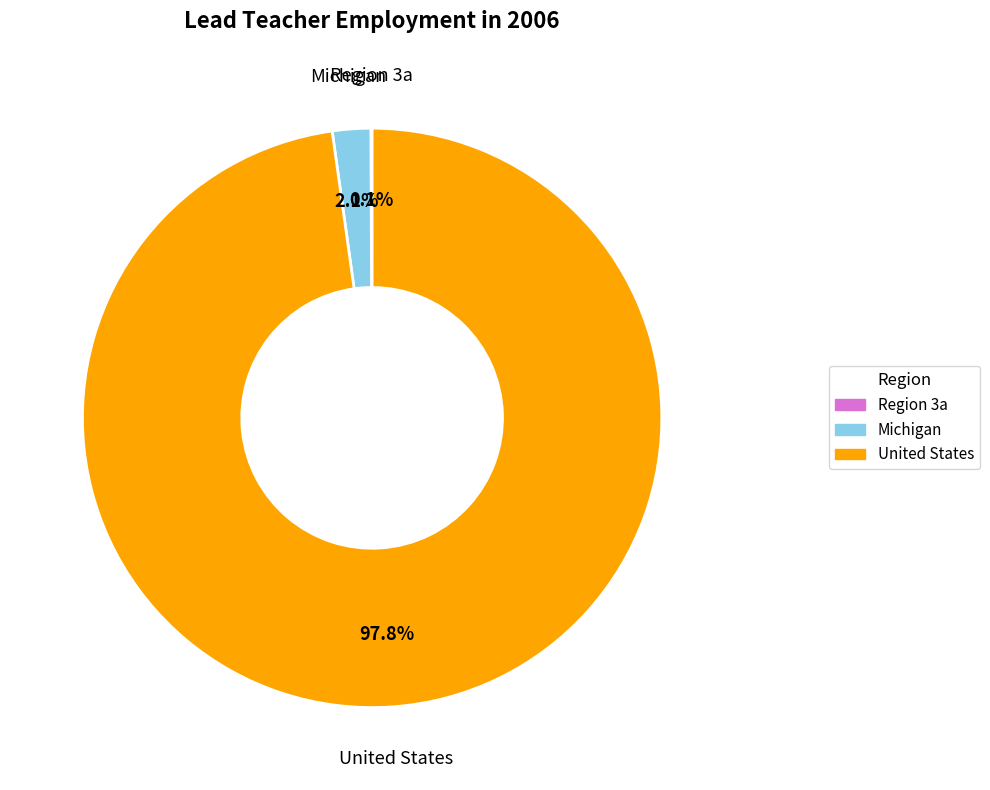

Which category has the biggest portion of the pie?

United States